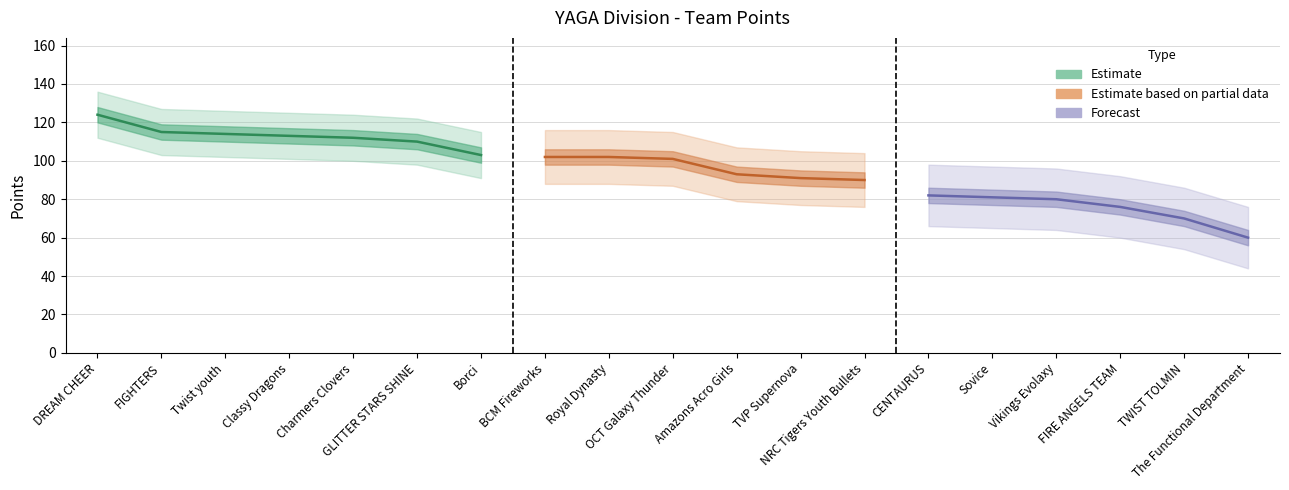

Rank the categories by value from lowest to highest.

The Functional Department, TWIST TOLMIN, FIRE ANGELS TEAM, Vikings Evolaxy, Sovice, CENTAURUS, NRC Tigers Youth Bullets, TVP Supernova, Amazons Acro Girls, OCT Galaxy Thunder, BCM Fireworks, Royal Dynasty, Borci, GLITTER STARS SHINE, Charmers Clovers, Classy Dragons, Twist youth, FIGHTERS, DREAM CHEER